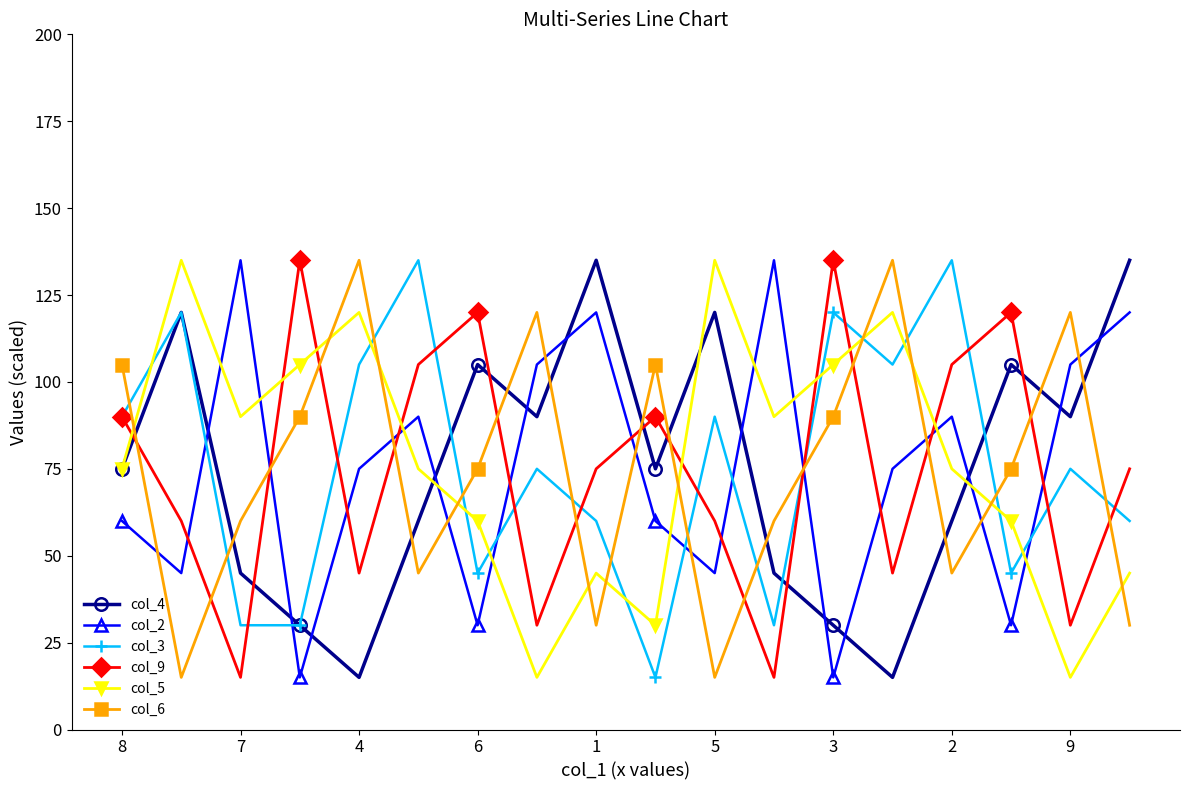

How many interior local peaks does the col_9 series have?

5